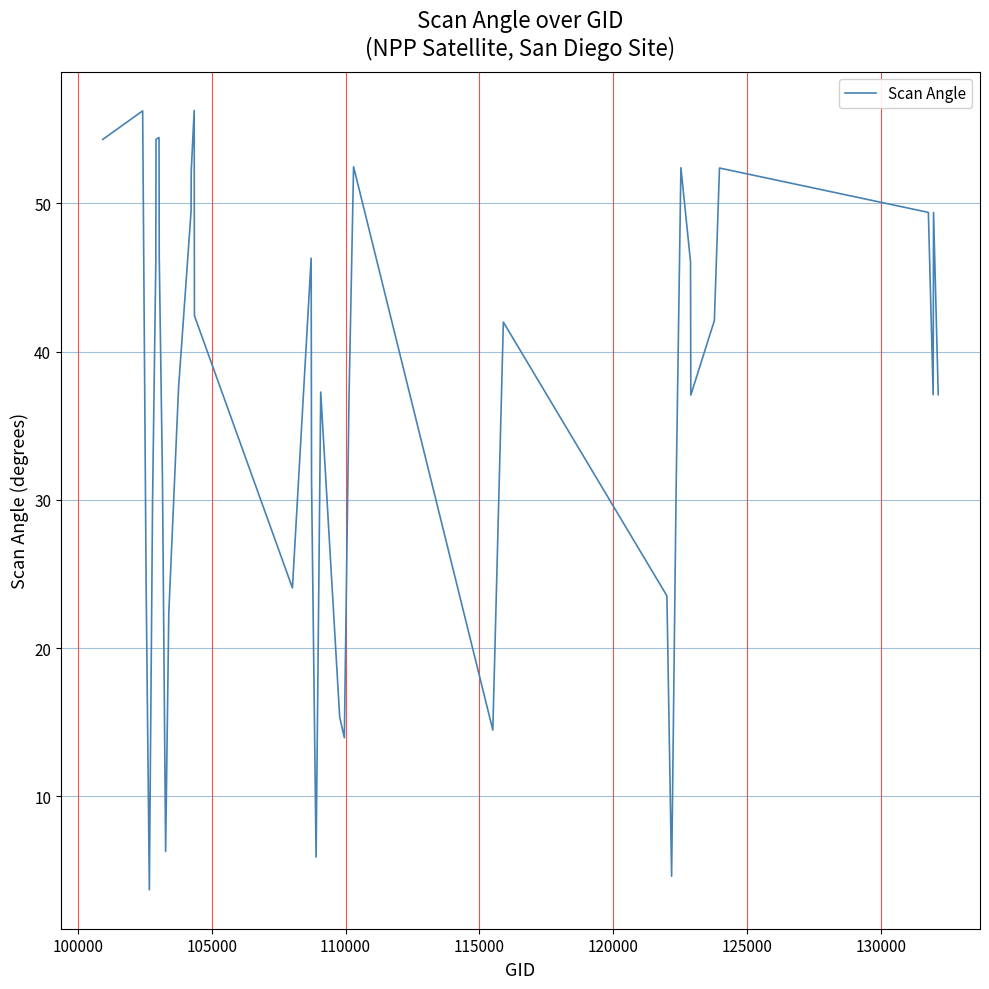

What is the minimum value shown in the chart?

3.7